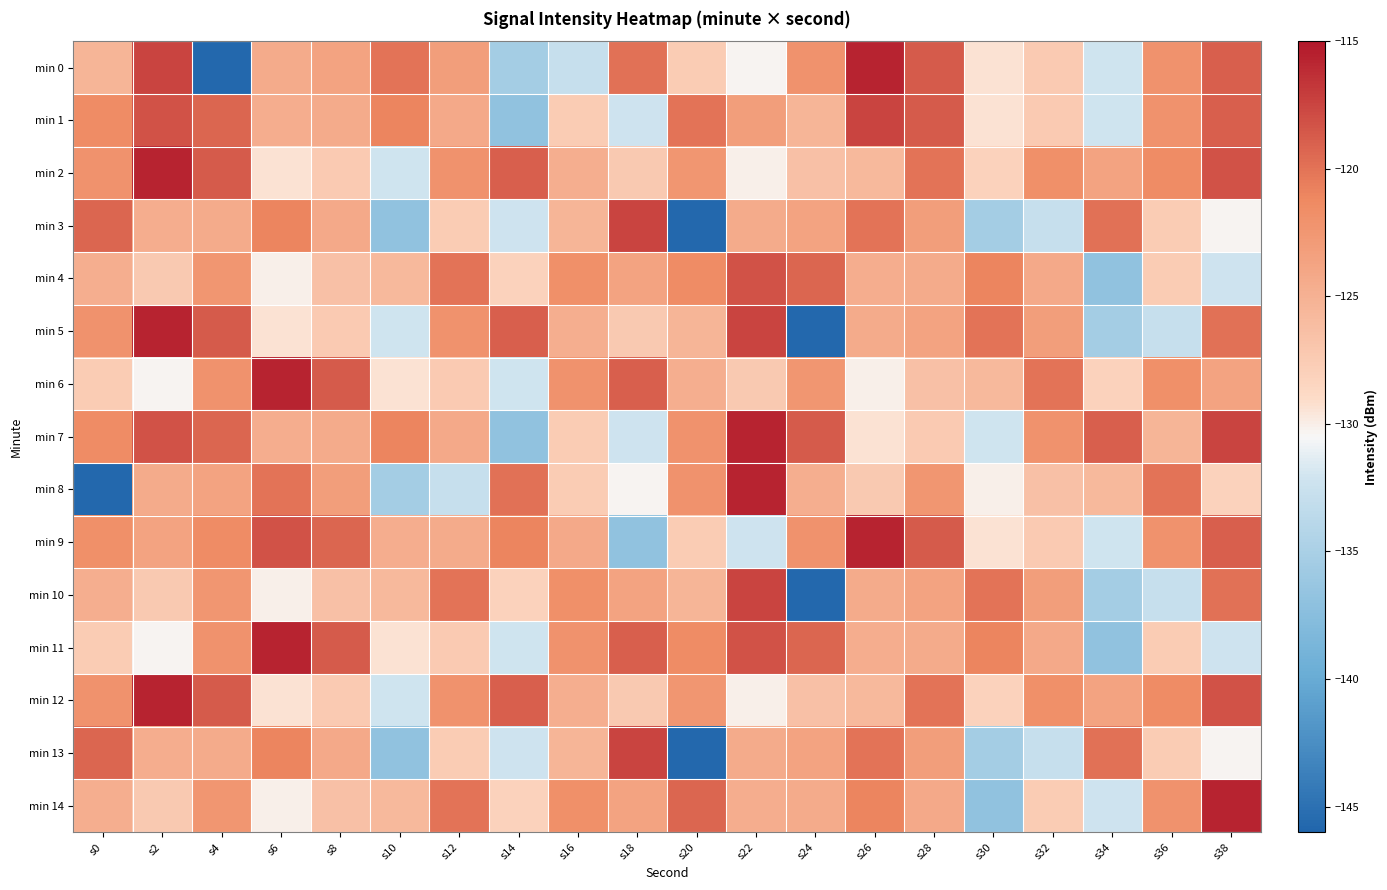

Between s34 and s38, which series saw the biggest shift?

min 14